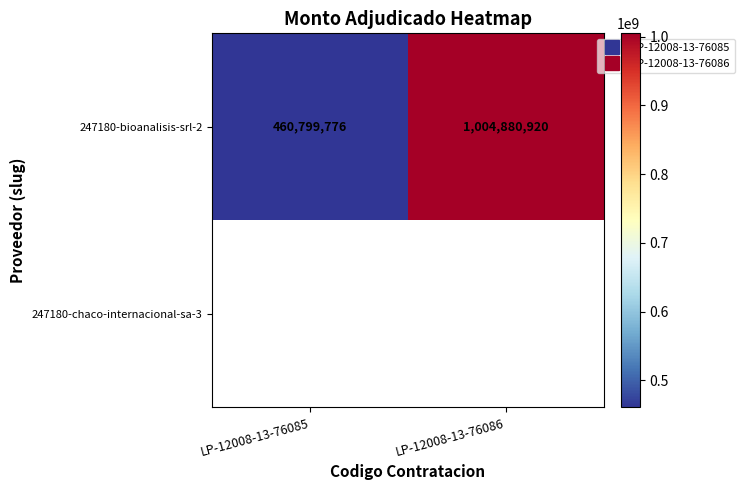

The value of 247180-bioanalisis-srl-2 at LP-12008-13-76086 is 1004880920.0. True or false?

True